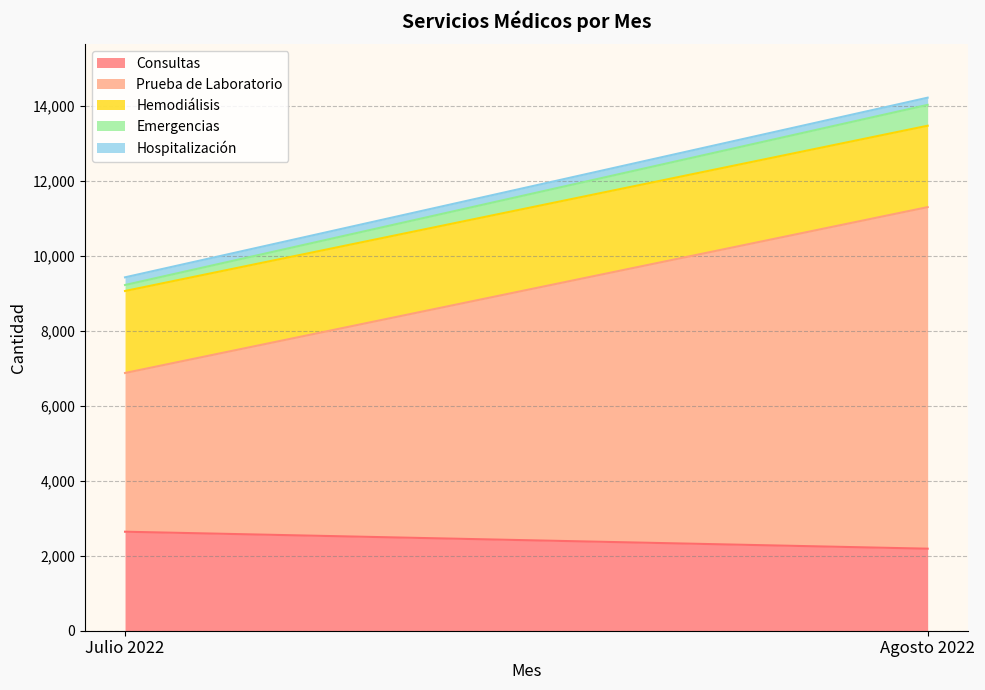

How many values in the Prueba de Laboratorio series are below 9118?

1